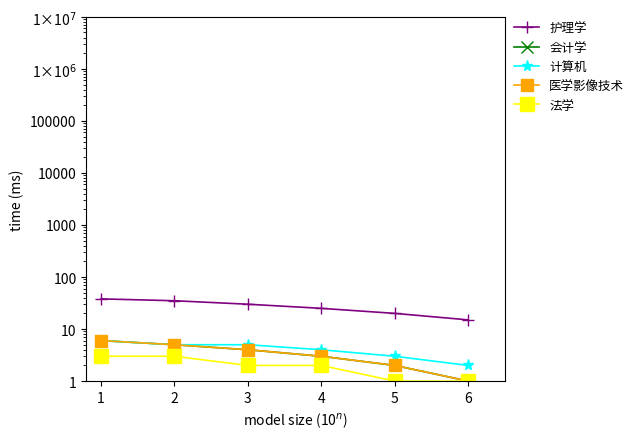

Reading right to left, list all the values displayed in this chart.

护理学: 15	20	25	30	35	38
会计学: 1	2	3	4	5	6
计算机: 2	3	4	5	5	6
医学影像技术: 1	2	3	4	5	6
法学: 1	1	2	2	3	3